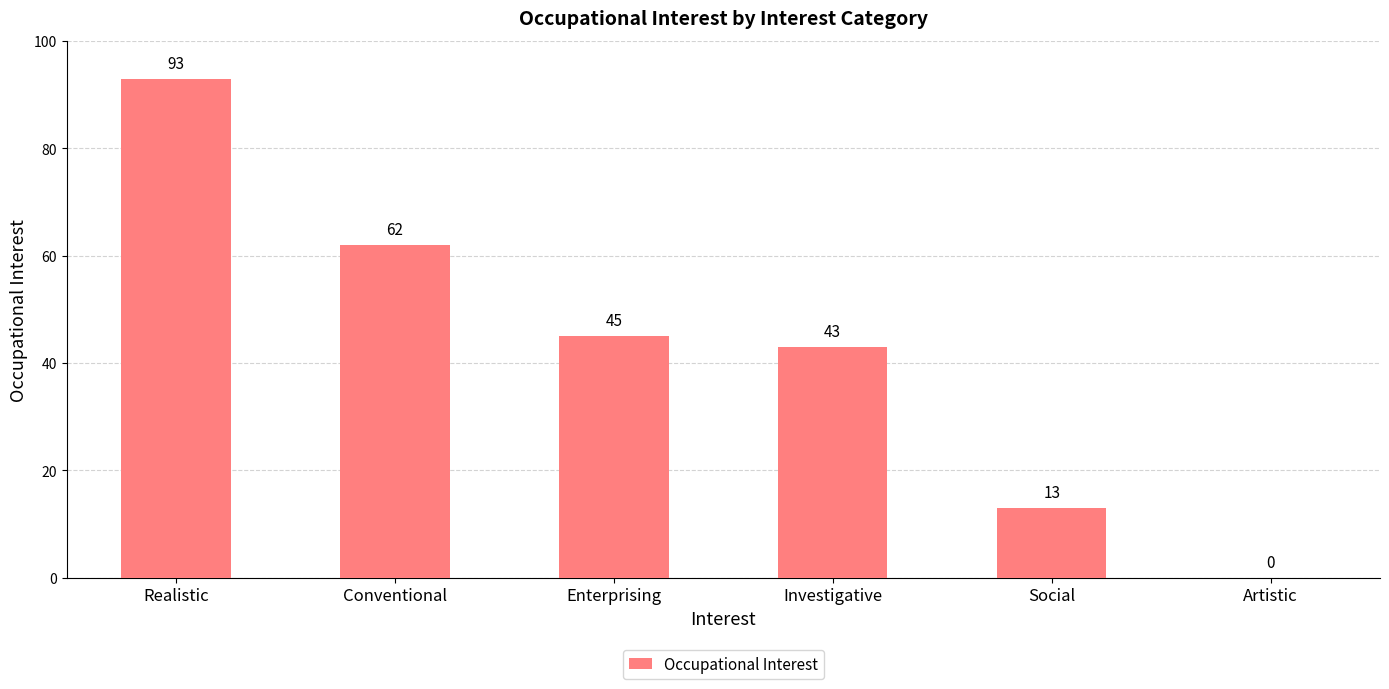

Which label corresponds to the largest value in the chart?

Realistic